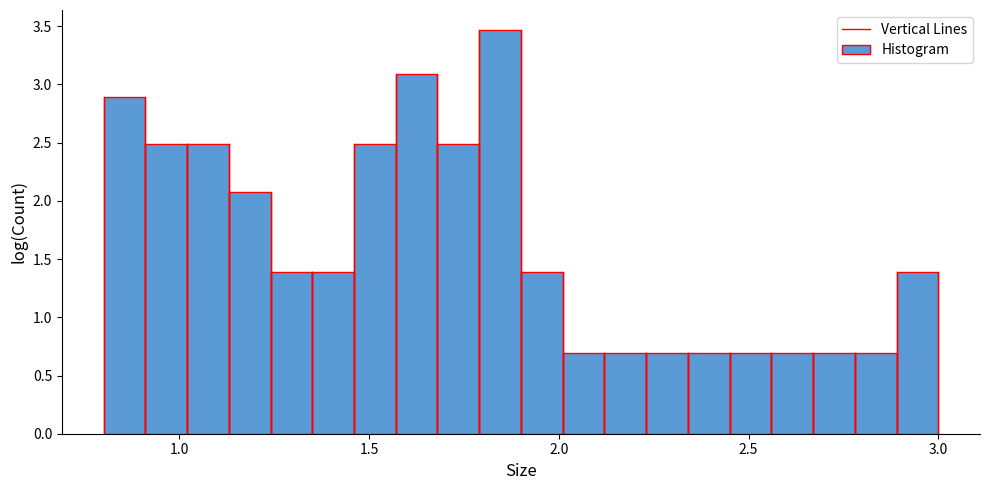

Around what value on the x-axis is the tallest bar? Give the approximate position of its centre, as read against the axis.

1.85